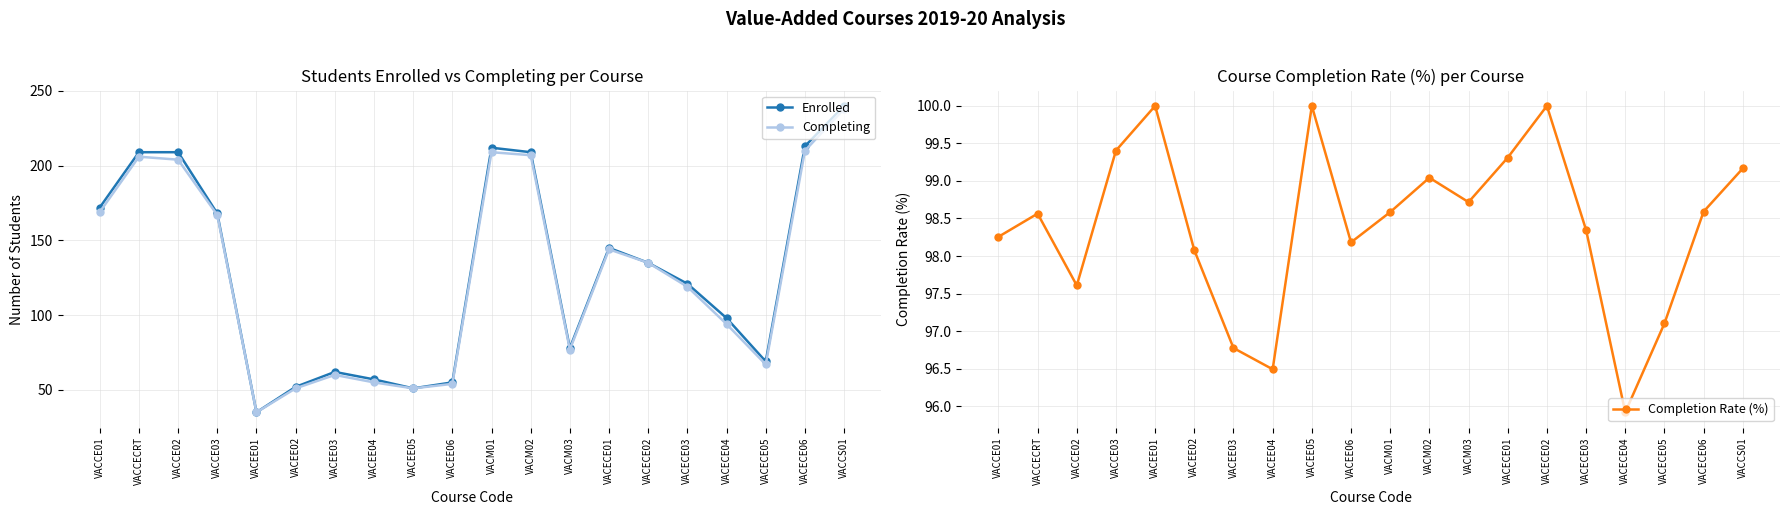

What is the approximate value of Completing at VACCS01?

238